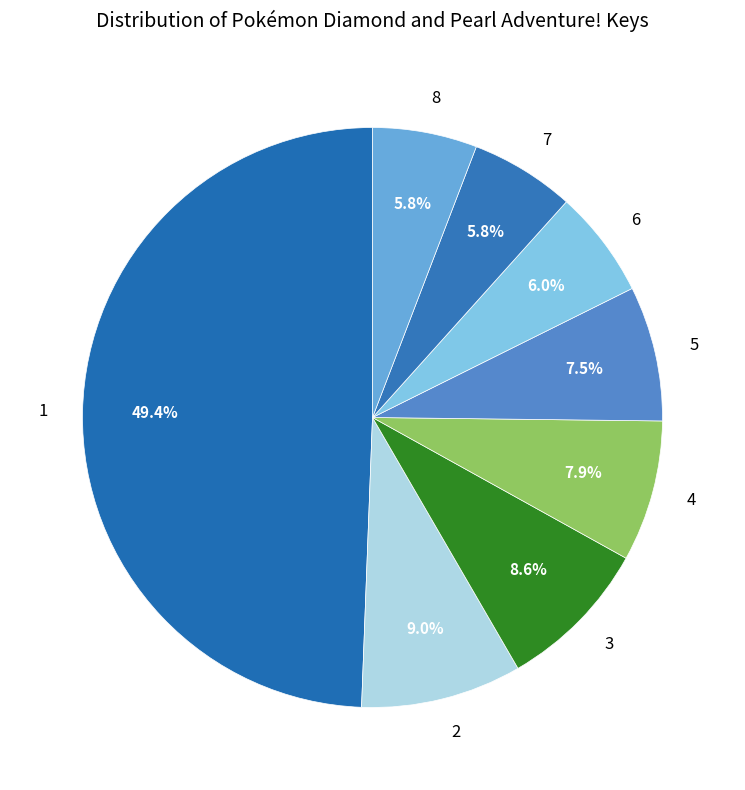

To the nearest percent, what is the average slice percentage?

12%